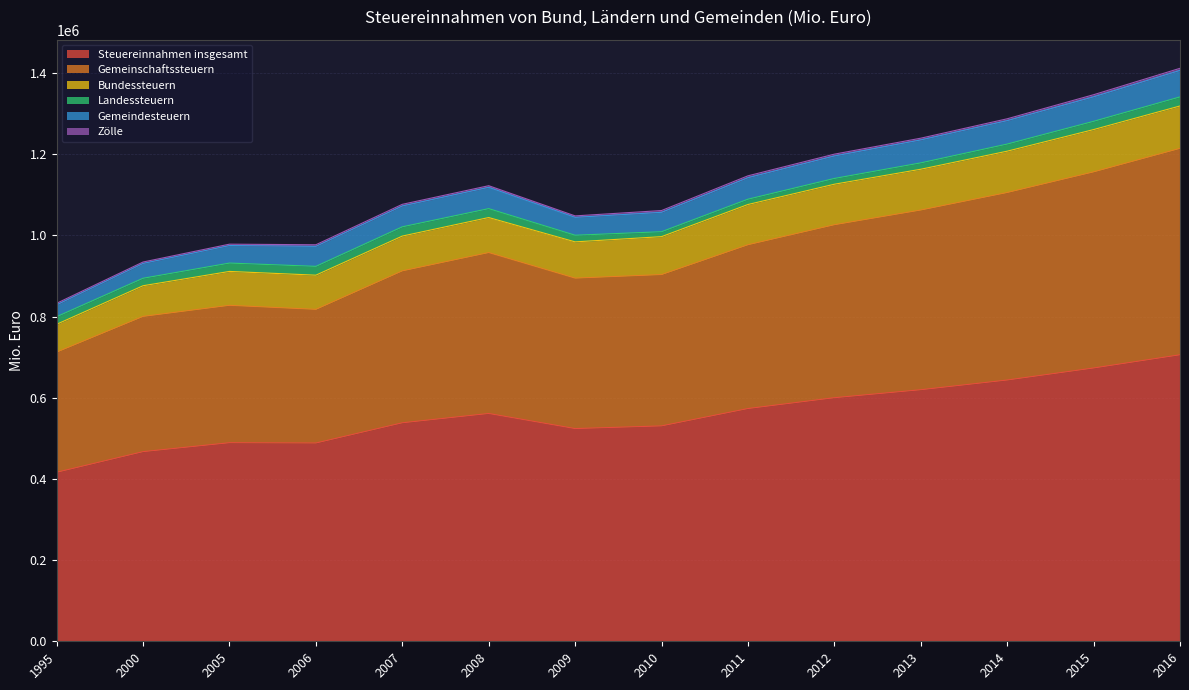

How many interior local valleys does the Gemeinschaftssteuern series have?

2